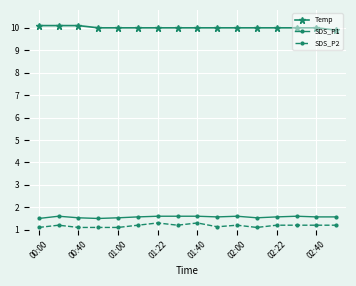

True or false: SDS_P2 and Temp cross at least once.

False